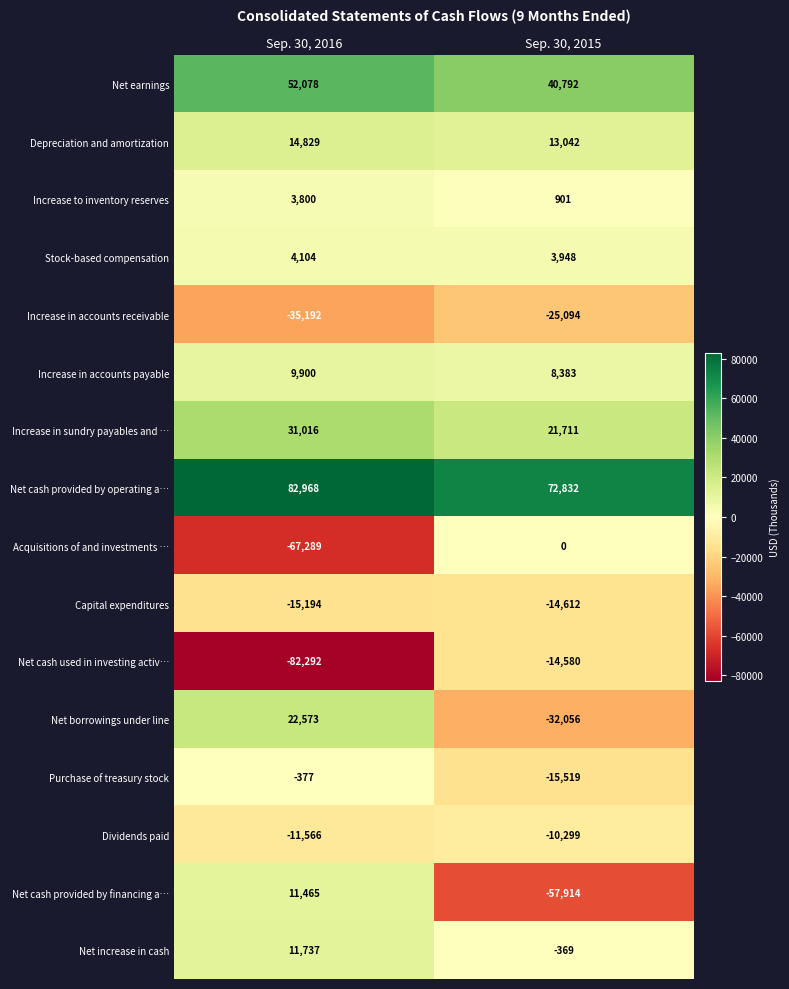

Rank the series at Sep. 30, 2016 from lowest to highest value.

Net cash used in investing activ…, Acquisitions of and investments …, Increase in accounts receivable, Capital expenditures, Dividends paid, Purchase of treasury stock, Increase to inventory reserves, Stock-based compensation, Increase in accounts payable, Net cash provided by financing a…, Net increase in cash, Depreciation and amortization, Net borrowings under line, Increase in sundry payables and …, Net earnings, Net cash provided by operating a…